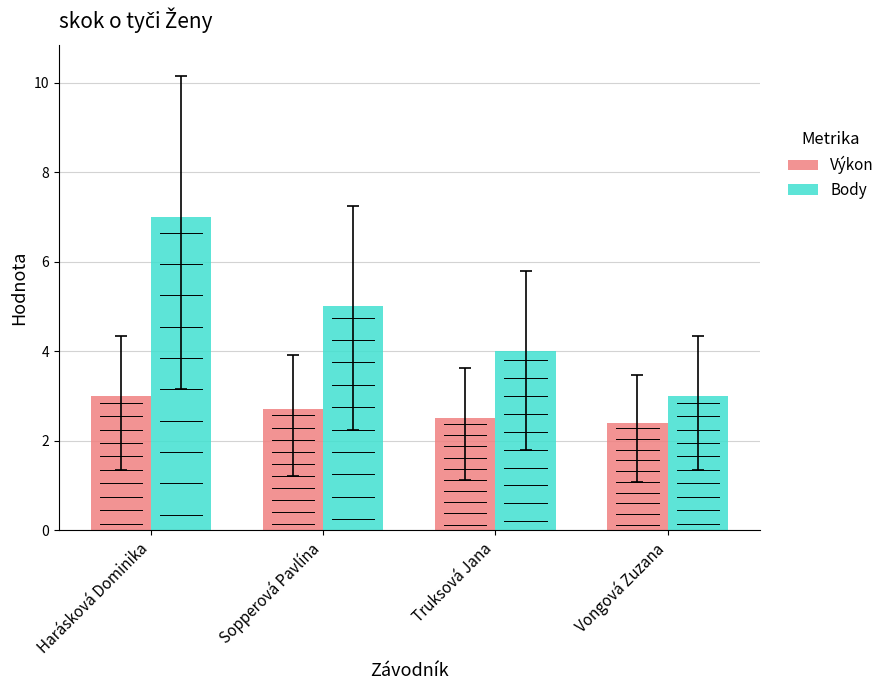

Reading right to left, what are all the values shown in this chart?

Výkon: Vongová Zuzana=2.4	Truksová Jana=2.5	Sopperová Pavlína=2.7	Harásková Dominika=3.0
Body: Vongová Zuzana=3.0	Truksová Jana=4.0	Sopperová Pavlína=5.0	Harásková Dominika=7.0